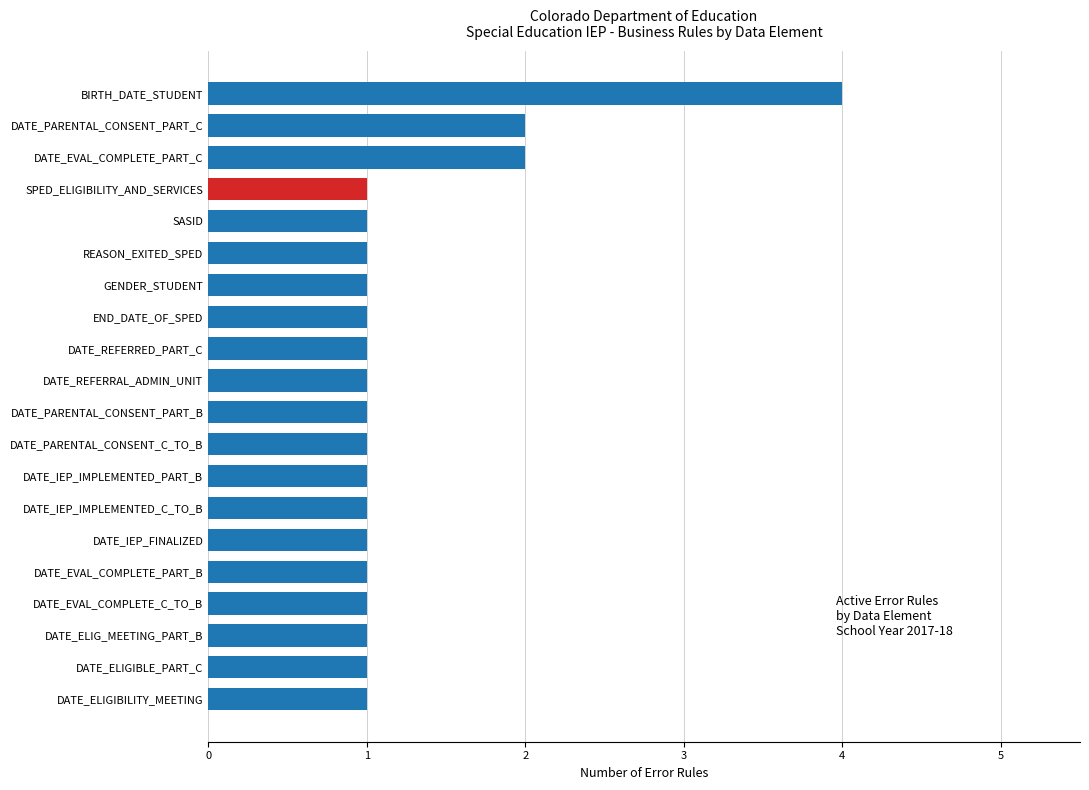

What is the ratio of the value at DATE_ELIG_MEETING_PART_B to the value at DATE_REFERRAL_ADMIN_UNIT?

1.0